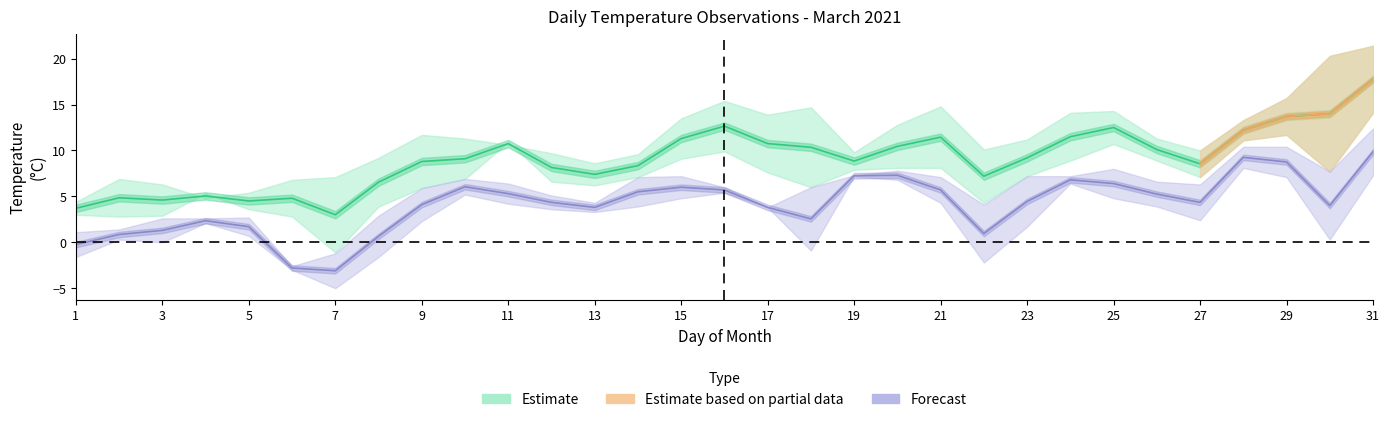

Where is the first local maximum for Night Max 21-09?

4